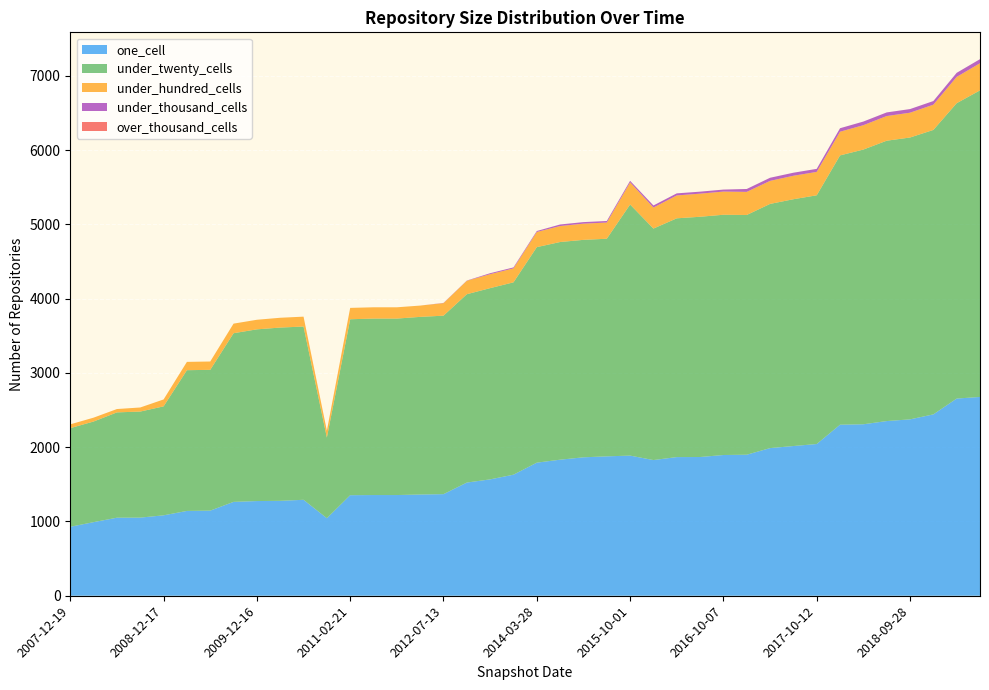

What is the lowest value of the one_cell series?

929